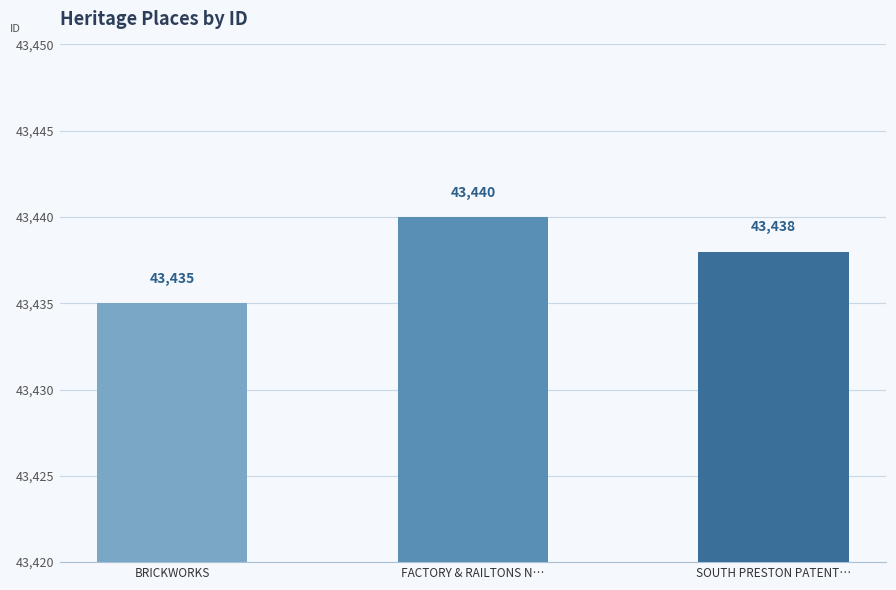

Is it true that the value at FACTORY & RAILTONS N… is 43440?

True